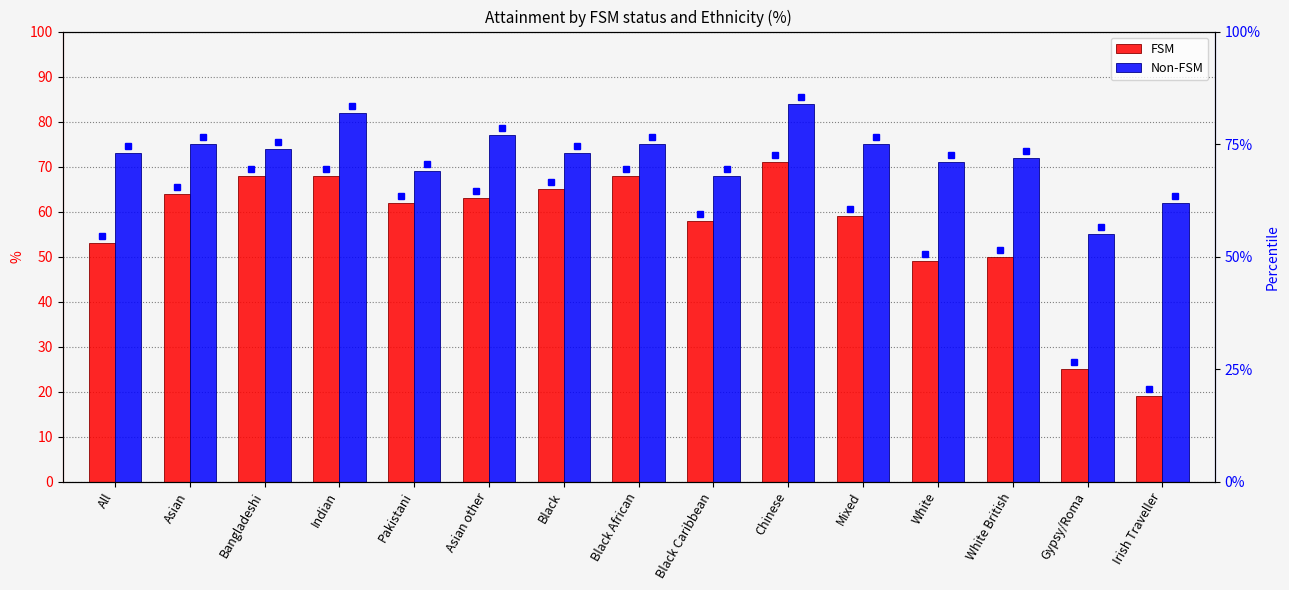

At Gypsy/Roma, list the series in order from smallest to largest.

FSM, Non-FSM